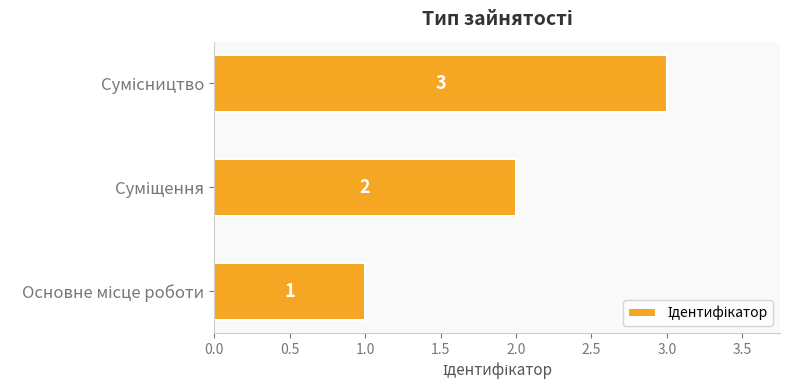

What is the sum of all values?

6